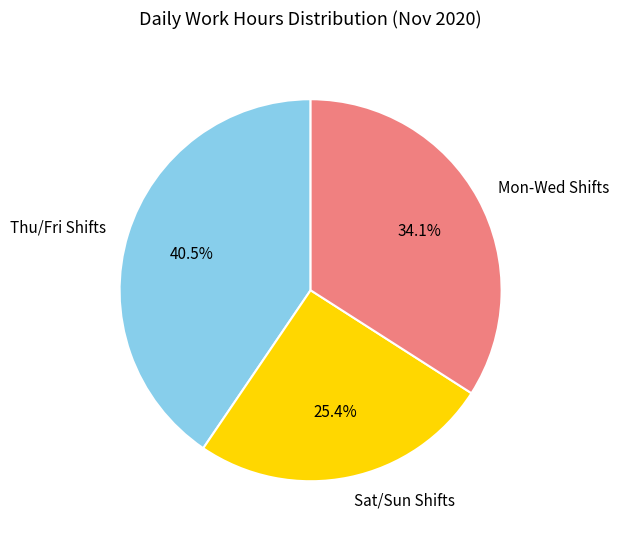

Count the number of slices in the pie.

3